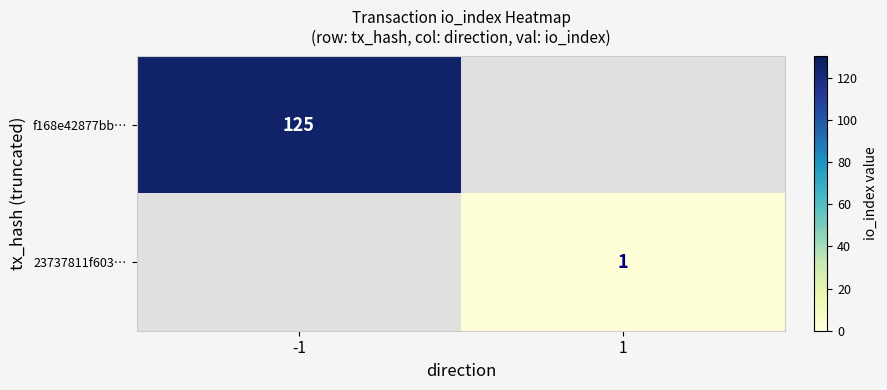

The value of 23737811f603… at 1 is 1. True or false?

True